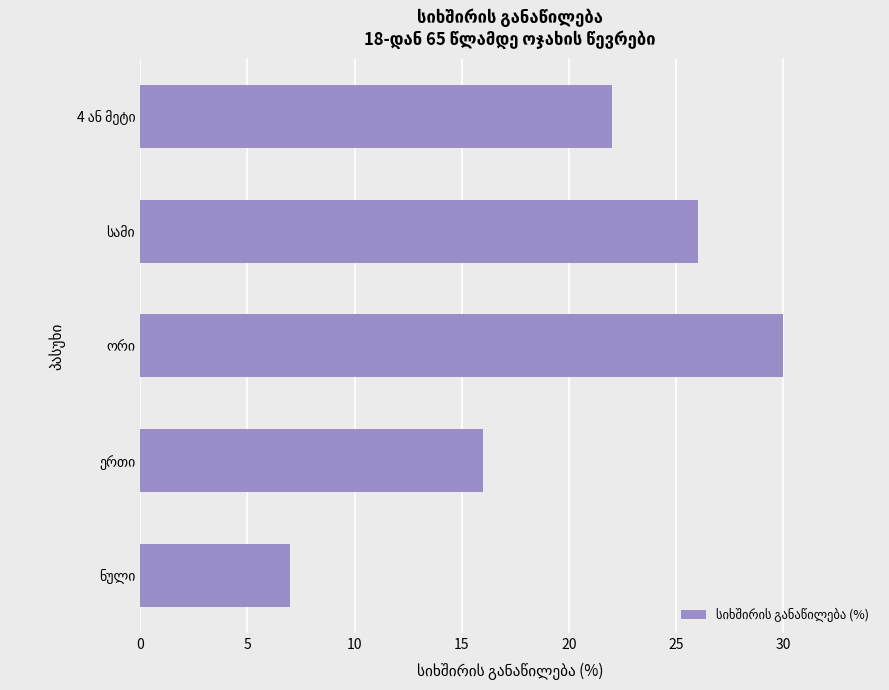

What is the minimum value shown in the chart?

7